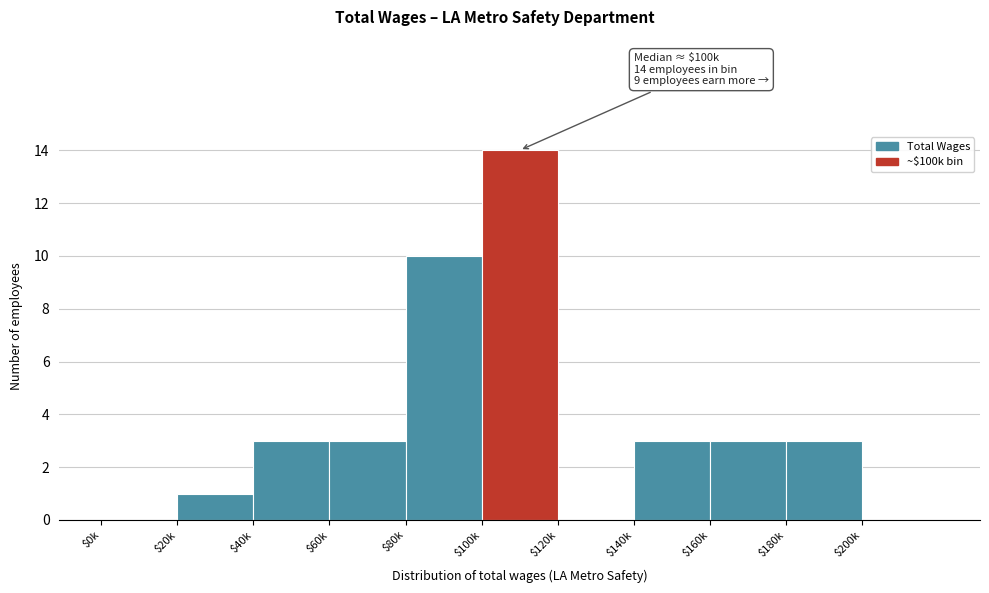

Which category has the highest value across all series?

$100k